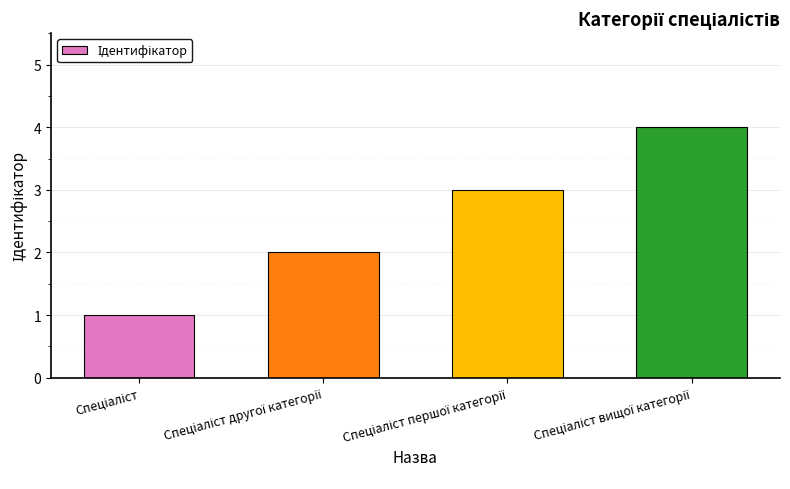

How many values are below 3?

2